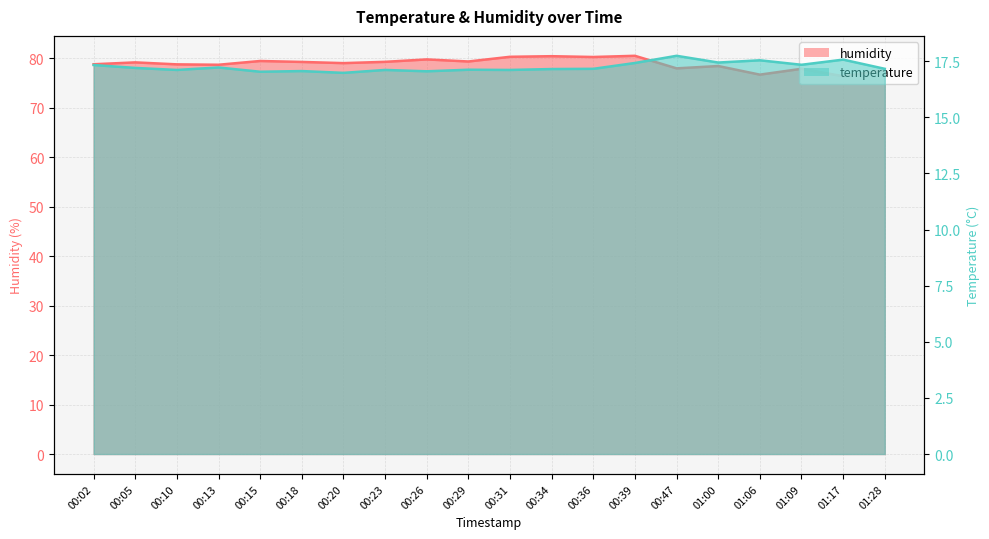

What is the difference between the highest and lowest values at 00:13?

61.5